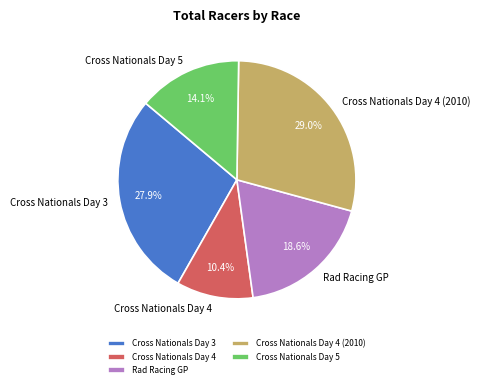

To the nearest percent, what portion does Cross Nationals Day 5 represent?

14%